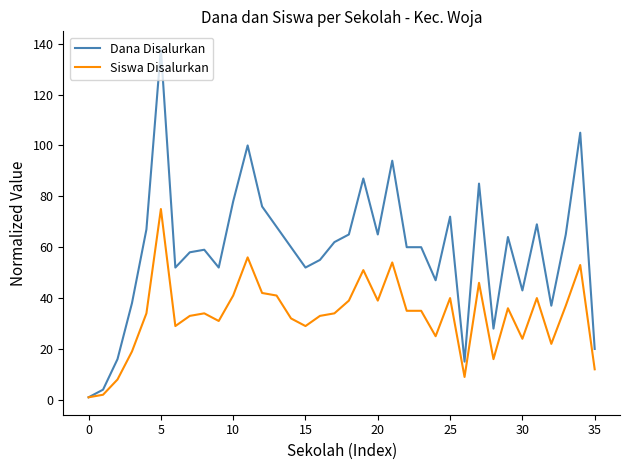

Which series has the largest total across all categories?

Dana Disalurkan